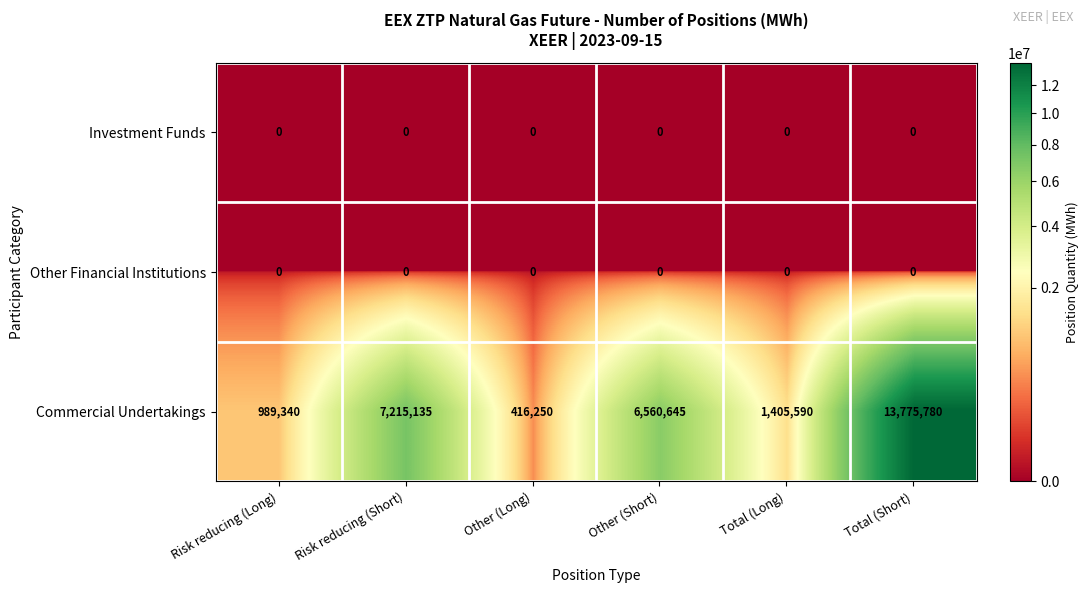

Reading left to right, what are all the values shown in this chart?

Investment Funds: Risk reducing (Long)=0	Risk reducing (Short)=0	Other (Long)=0	Other (Short)=0	Total (Long)=0	Total (Short)=0
Other Financial Institutions: Risk reducing (Long)=0	Risk reducing (Short)=0	Other (Long)=0	Other (Short)=0	Total (Long)=0	Total (Short)=0
Commercial Undertakings: Risk reducing (Long)=989340	Risk reducing (Short)=7215135	Other (Long)=416250	Other (Short)=6560645	Total (Long)=1405590	Total (Short)=13775780